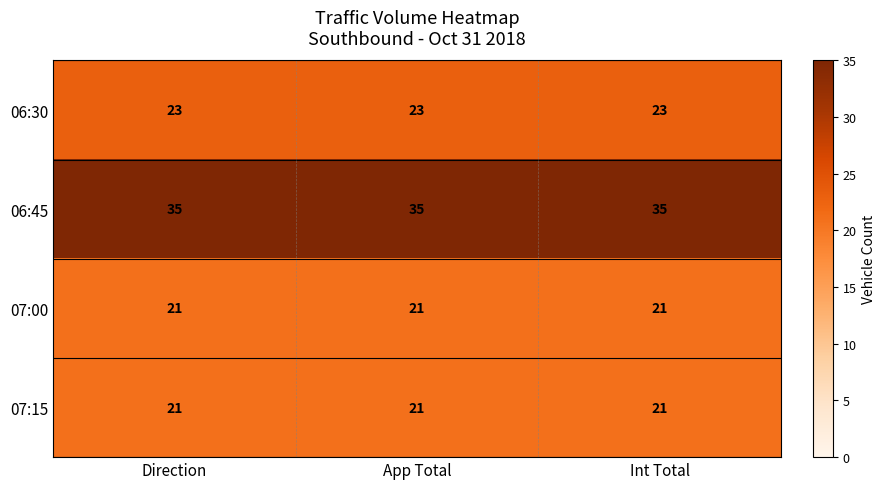

What is the smallest value displayed?

21